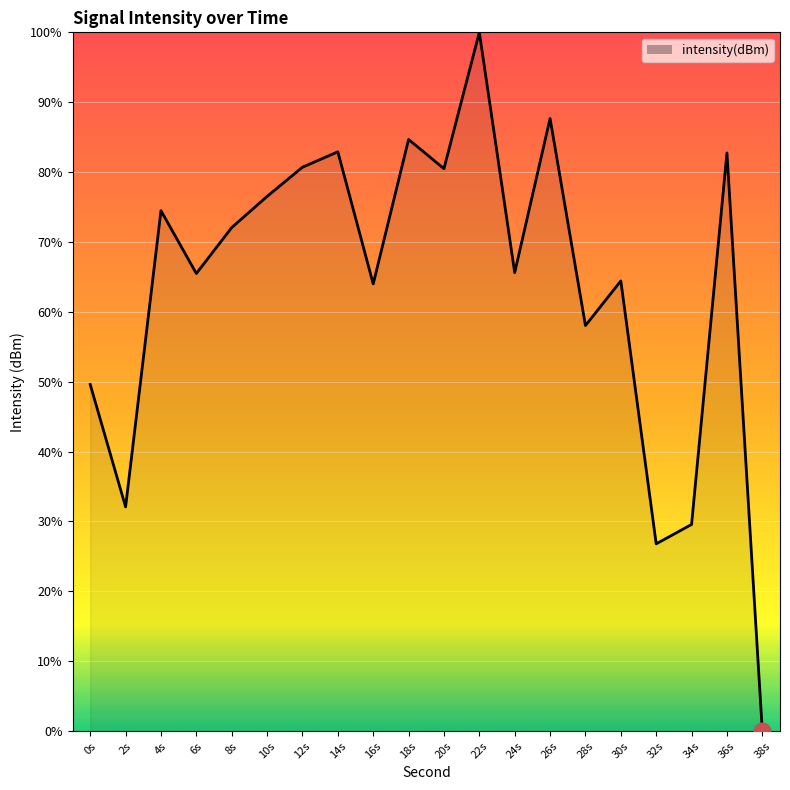

True or false: the data shows 46.1 at 34s.

False